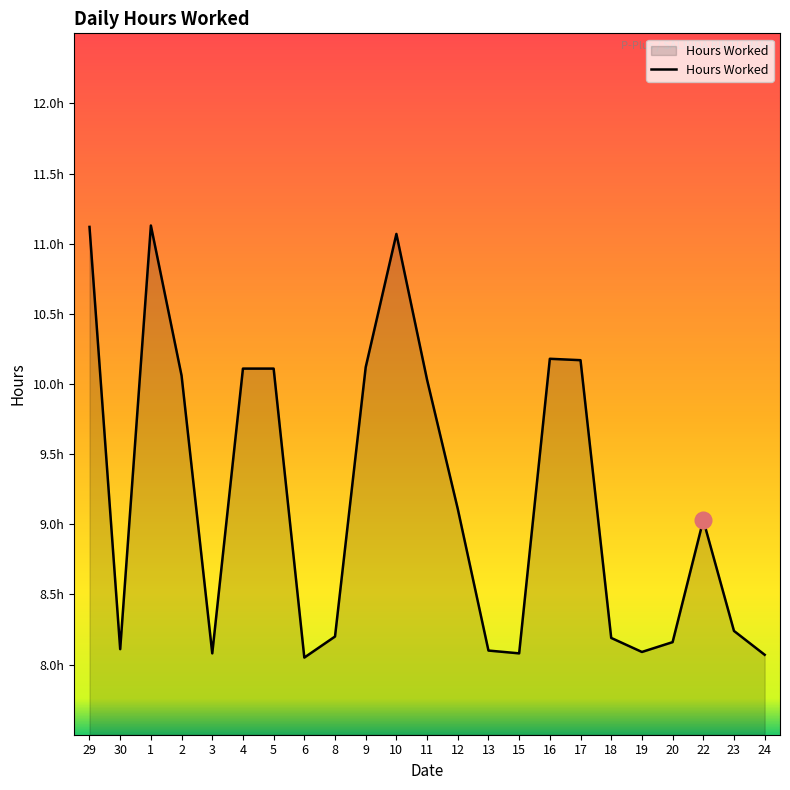

What is the difference between the second highest and minimum values?

3.1